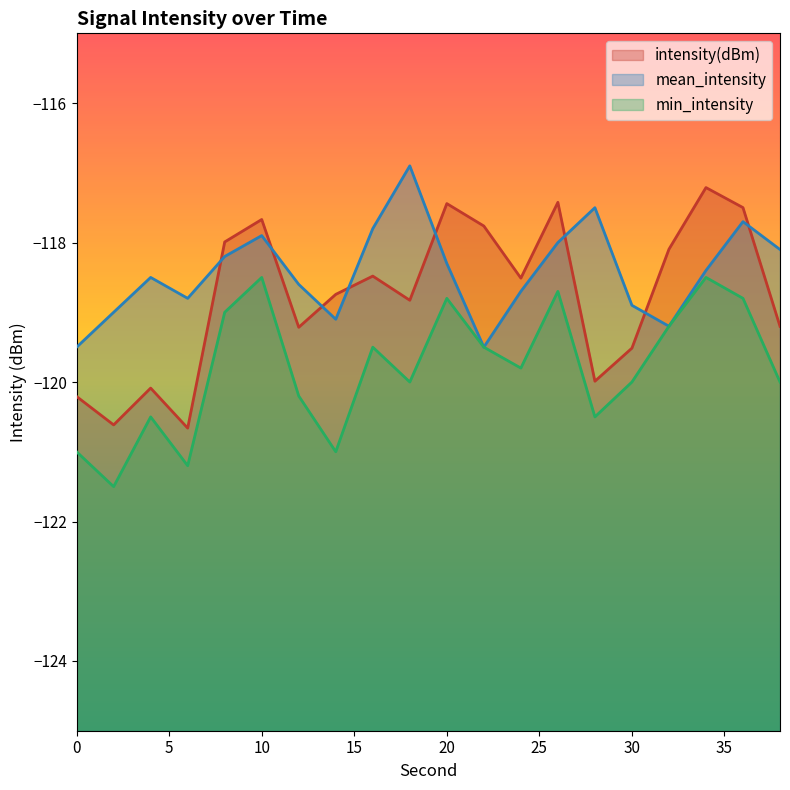

Between 28 and 26, which is larger?

26